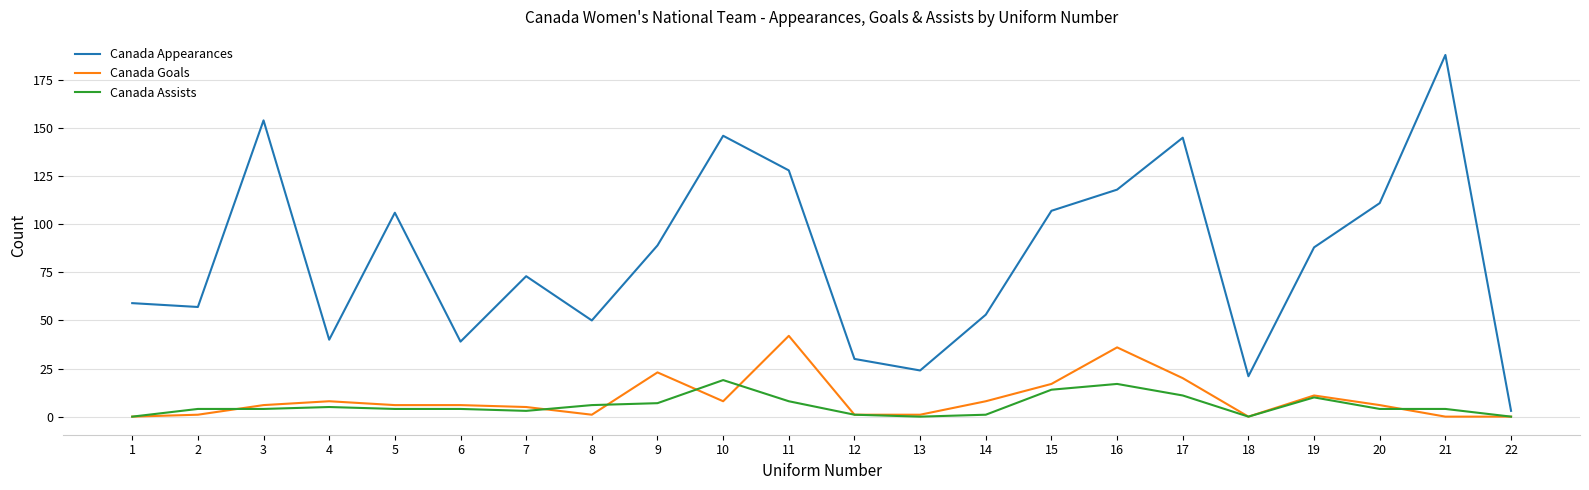

Does the chart display data point markers on the line(s)?

No